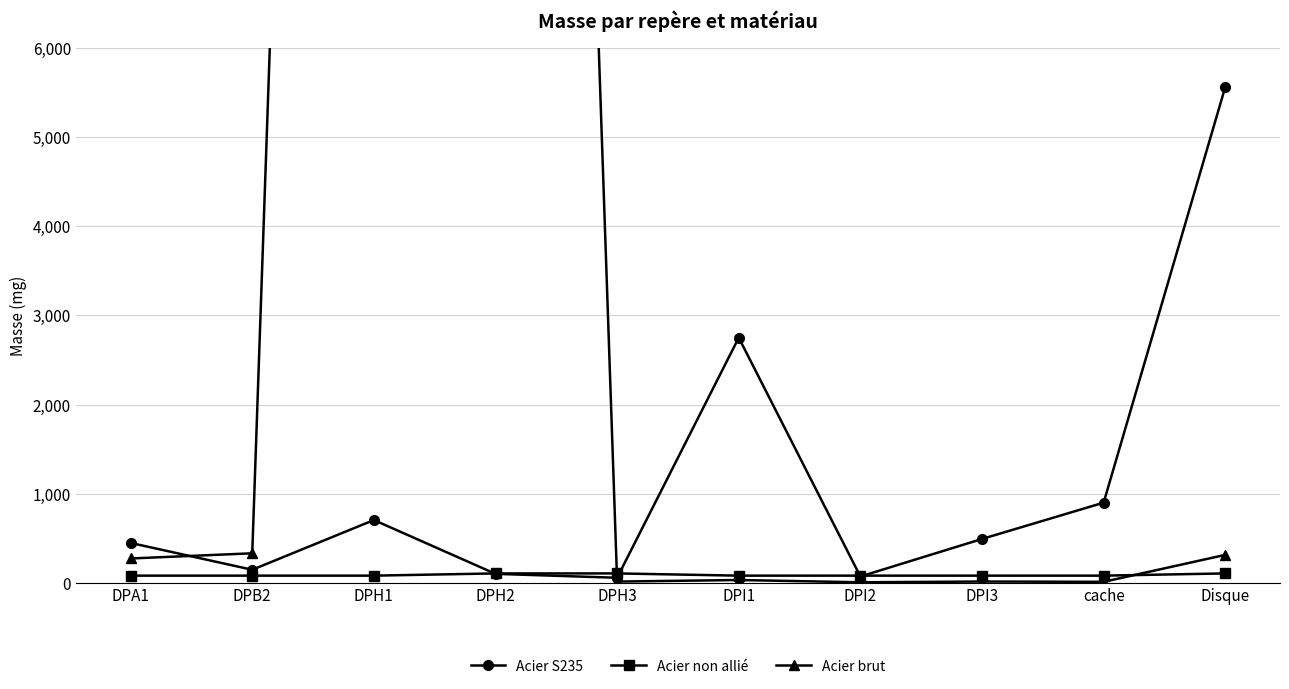

What are all the series names shown in the legend?

Acier S235, Acier non allié, Acier brut